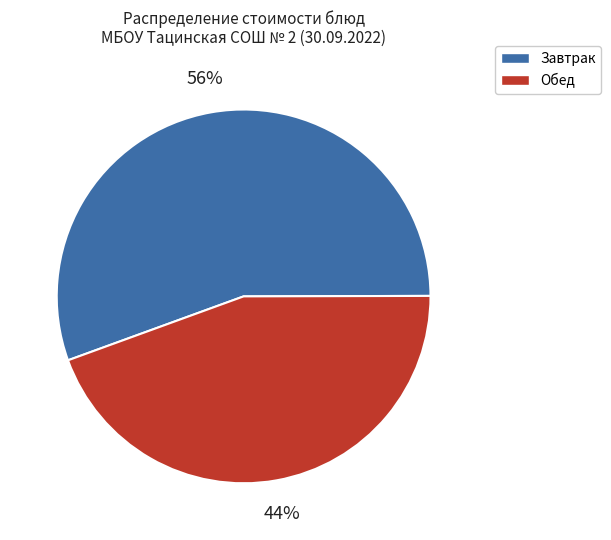

Is there a majority slice in this chart?

Yes